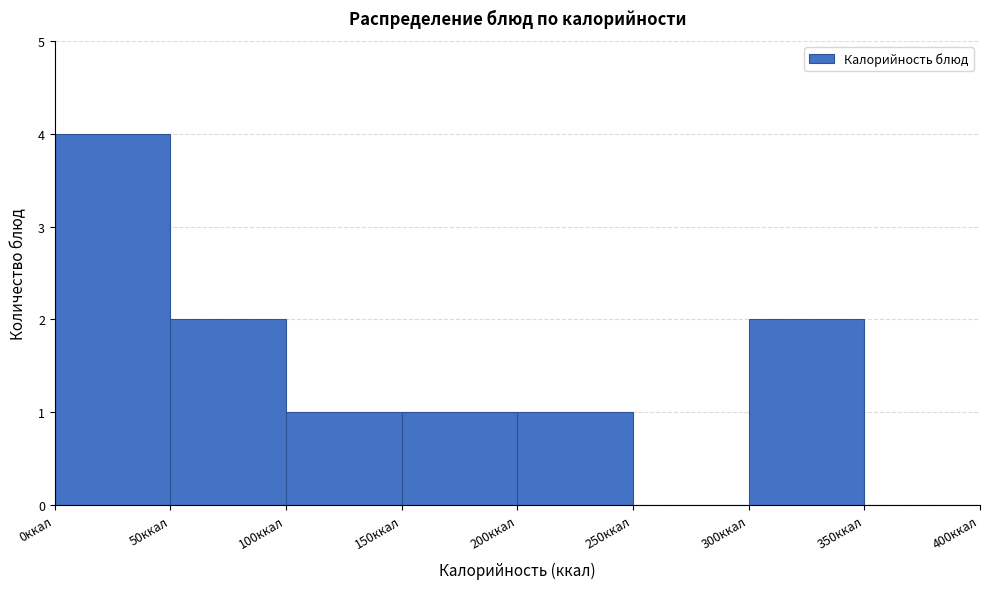

Reading left to right, list every bar in this chart as the range it spans on the x-axis followed by its height. The values are not printed on the chart, so give them approximately, as read against the axis.

0 to 50: 4
50 to 100: 2
100 to 150: 1
150 to 200: 1
200 to 250: 1
250 to 300: 0
300 to 350: 2
350 to 400: 0